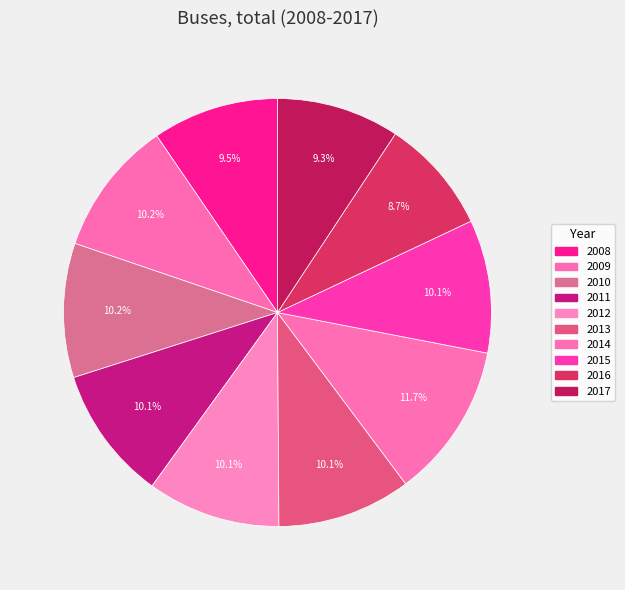

The 2011 slice represents 10% of the pie. True or false?

True